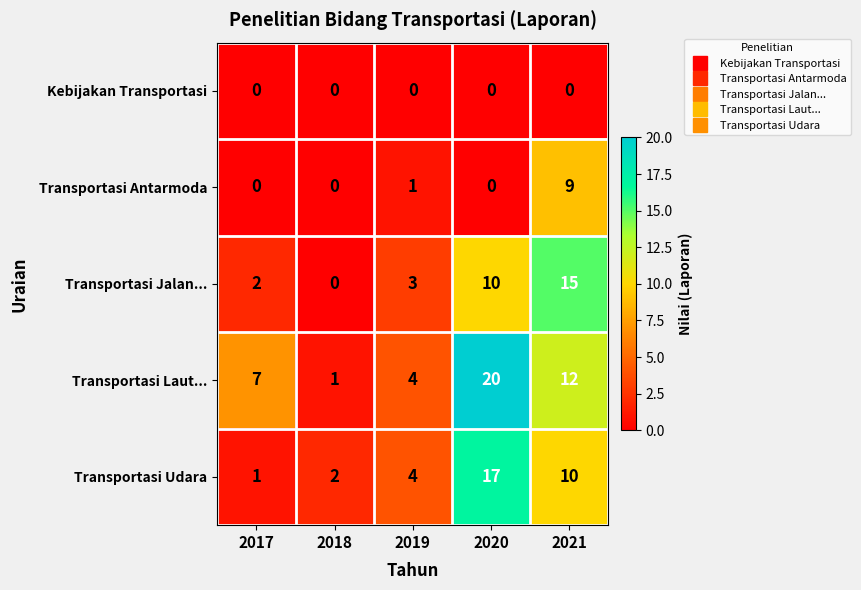

Which series has the widest spread of values?

Transportasi Laut...